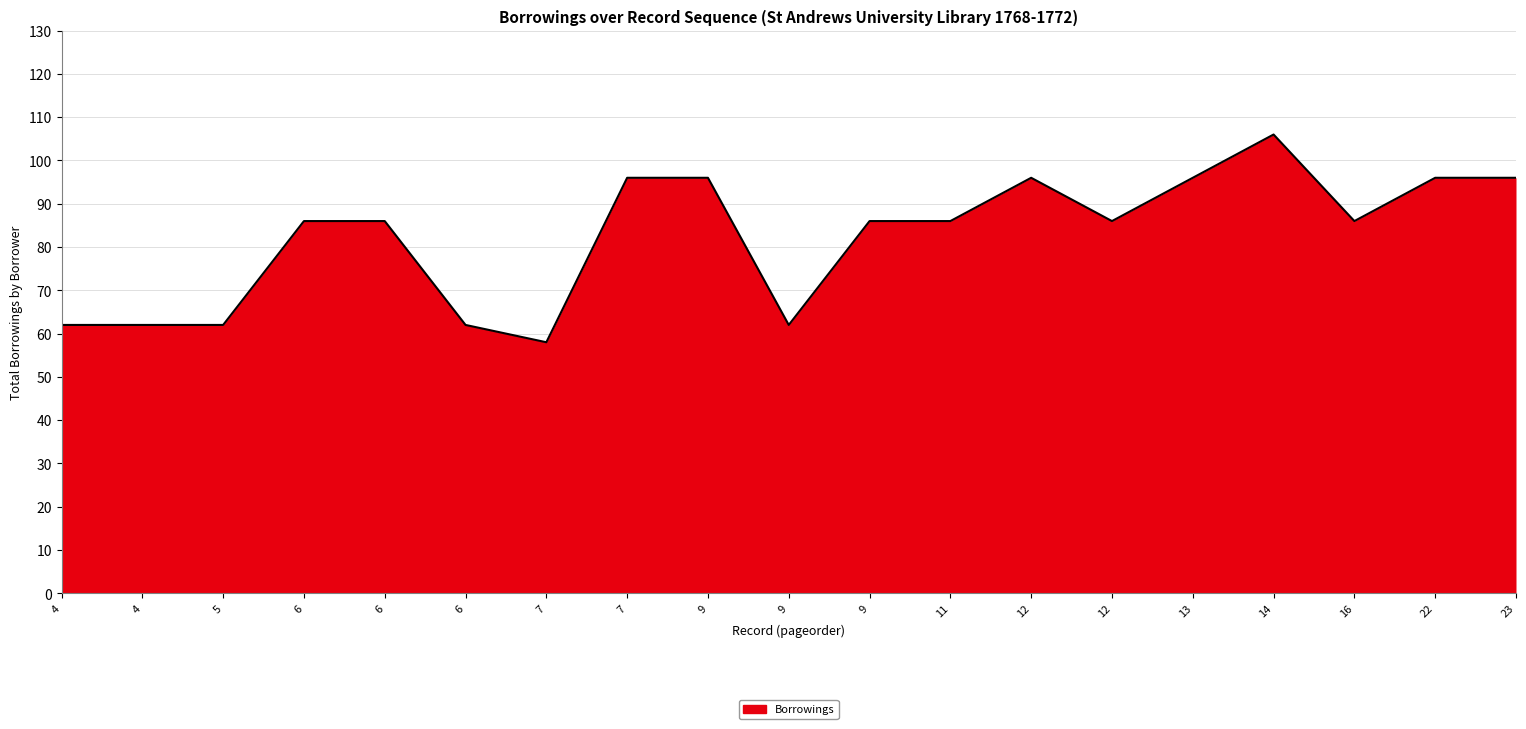

Approximately how many times larger is the value at 13 compared to 9?

1.0